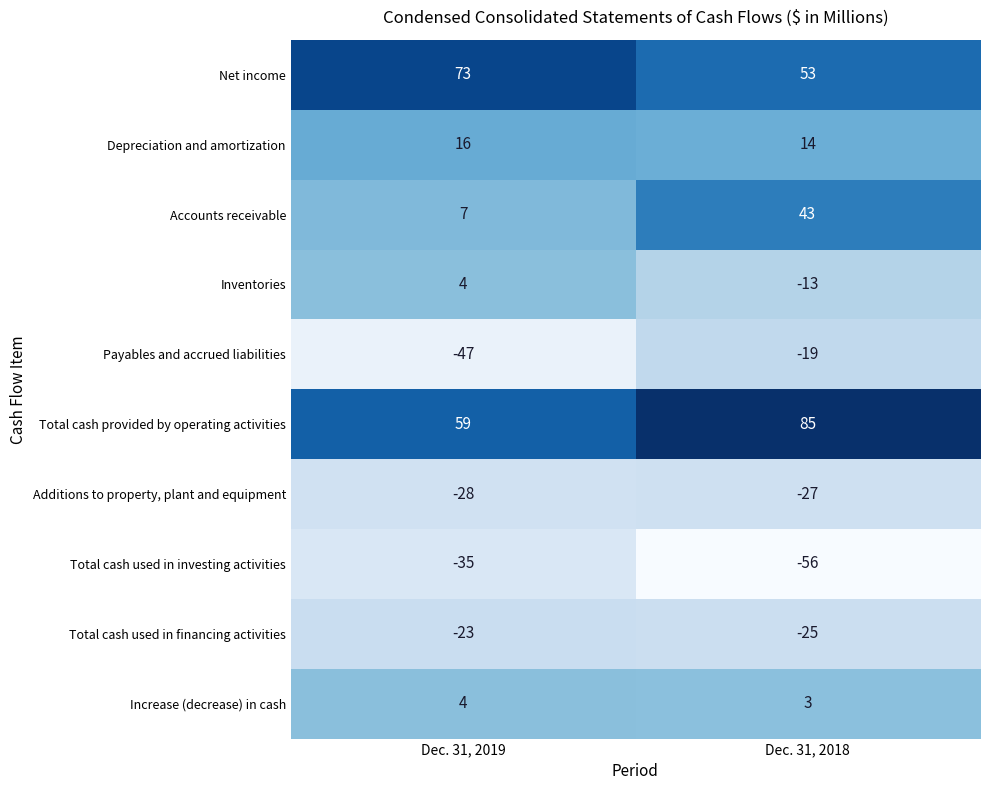

How many data points does each series have?

2